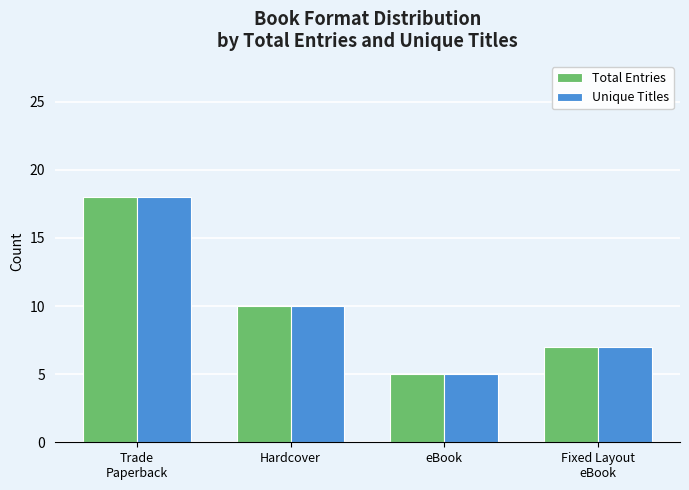

The value of Total Entries at Fixed Layout
eBook is 3. True or false?

False